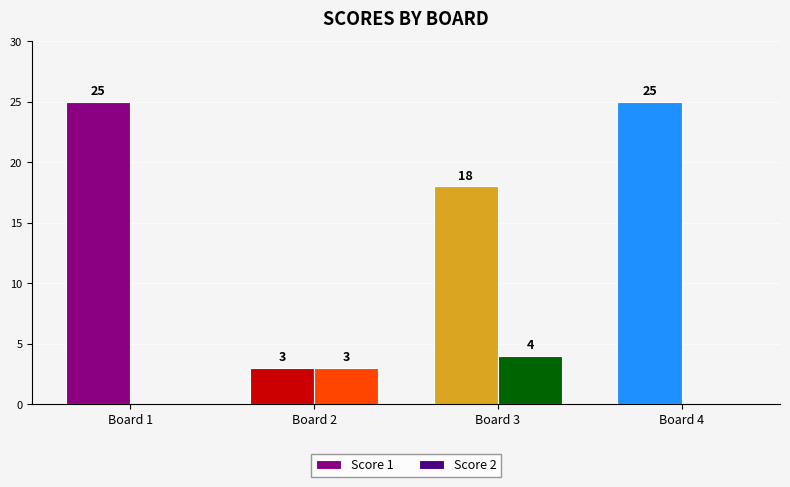

What is the maximum value shown in the chart?

25